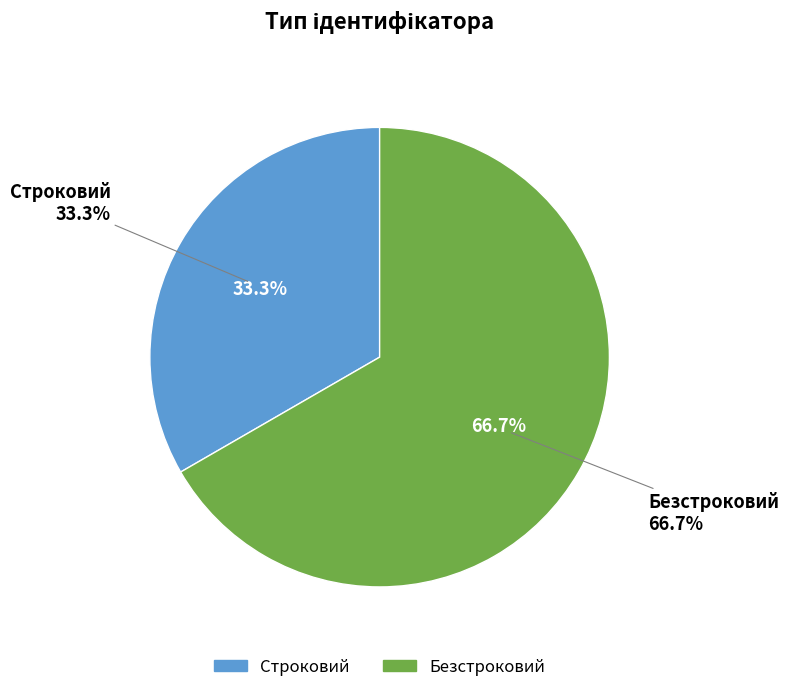

To the nearest percent, what is the difference between the largest and smallest slice percentages?

33%